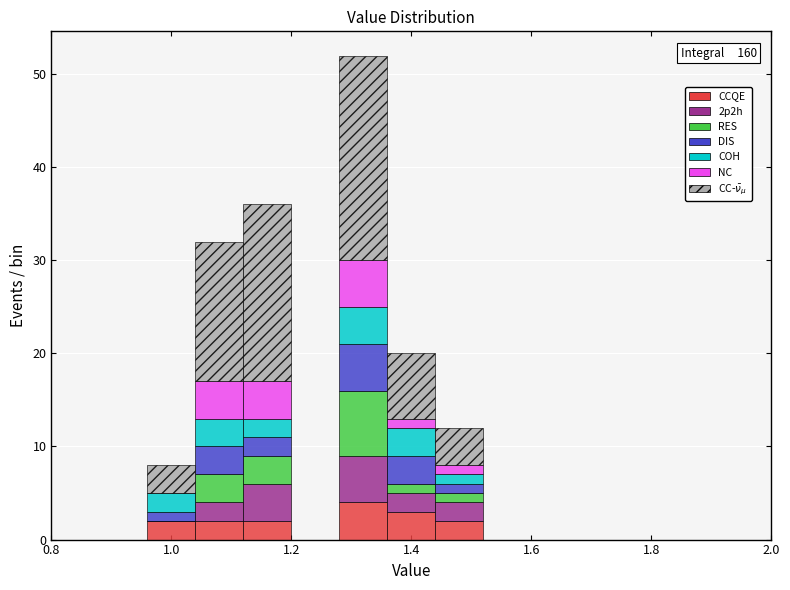

Which range on the x-axis has the tallest stacked bar (by total height)?

1.28 to 1.36